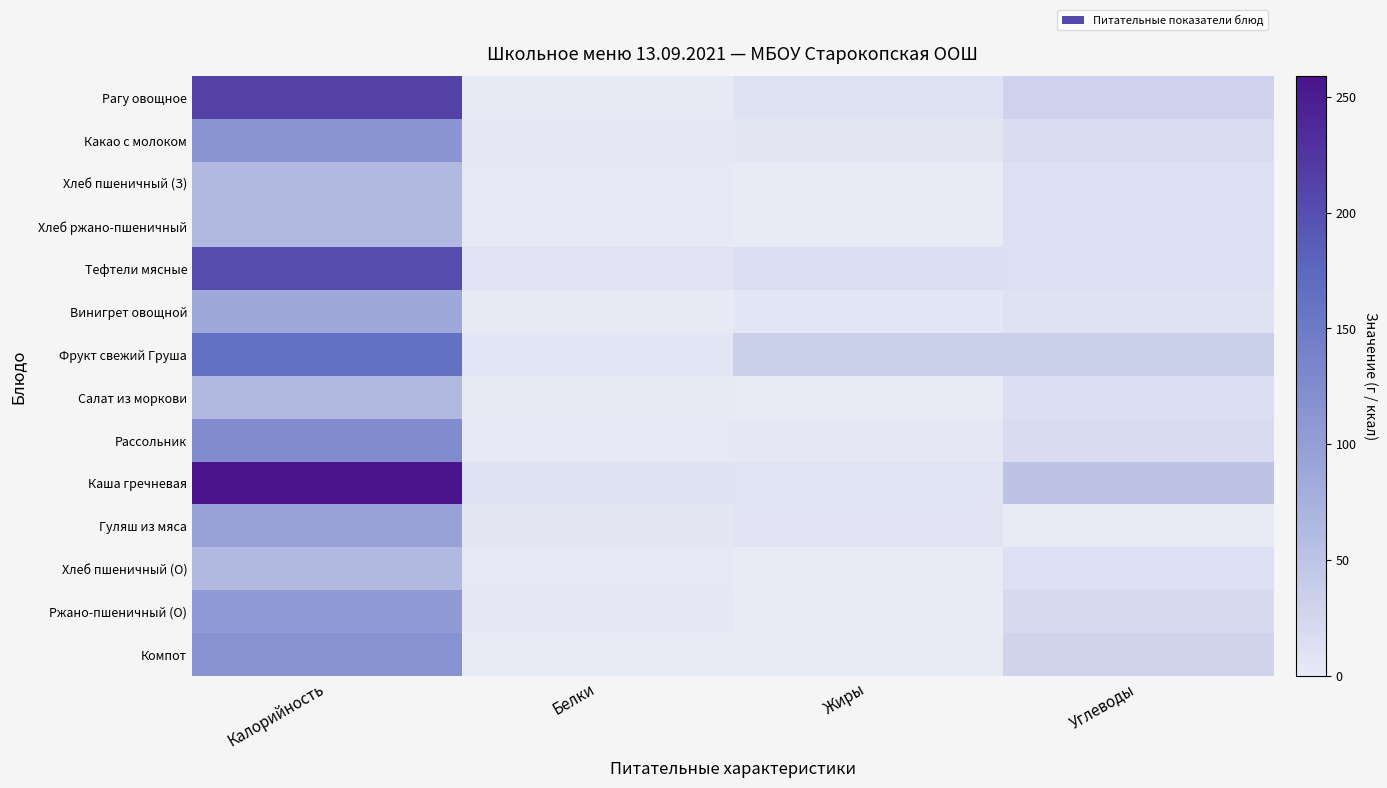

What is the total value across all series at Белки?

51.3